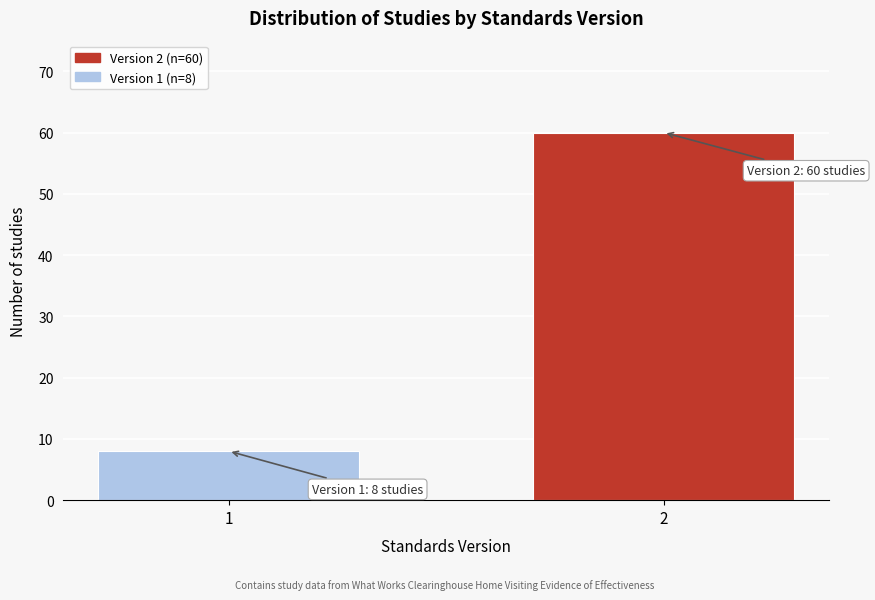

Reading right to left, list all the values displayed in this chart.

60	8